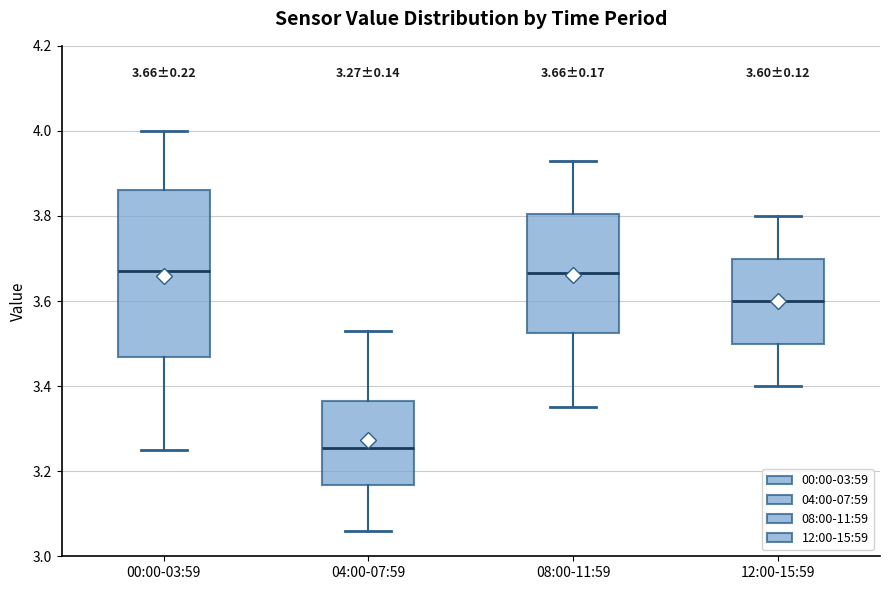

Comparing the boxes themselves (not the whiskers), which one is the tallest?

00:00-03:59